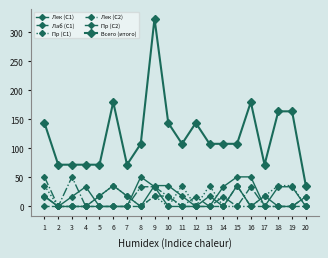

The value of Лек (С1) at 3 is 0. True or false?

True